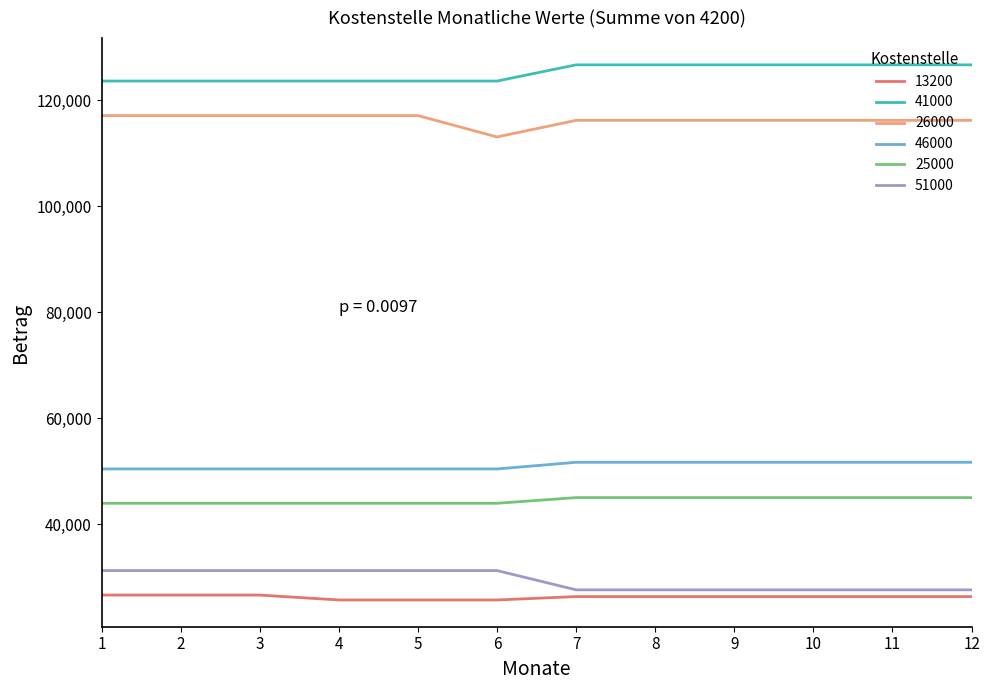

Which series has the largest total across all categories?

41000